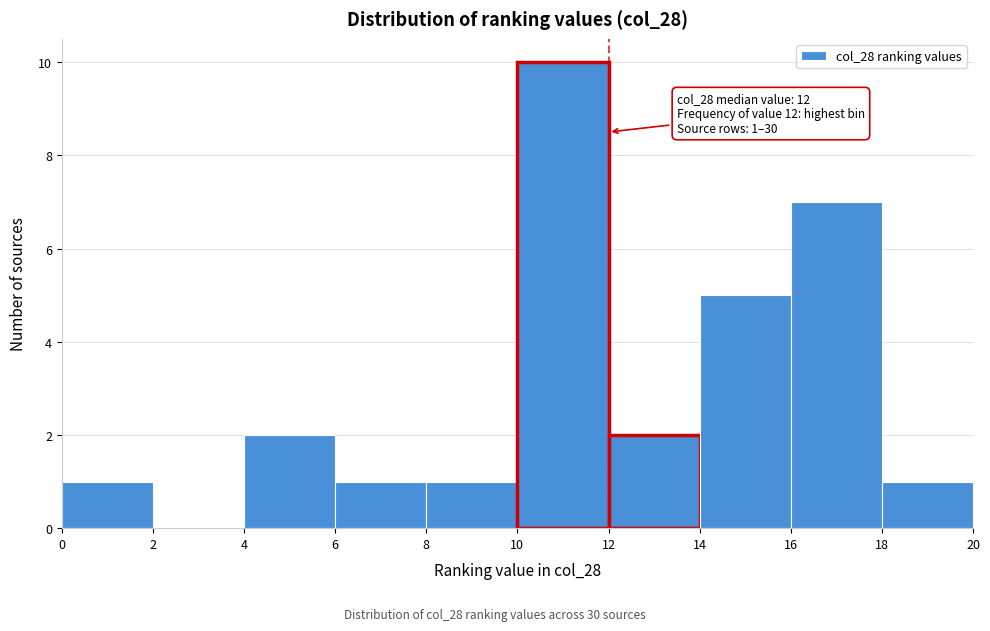

Which range on the x-axis has the tallest bar?

10 to 12